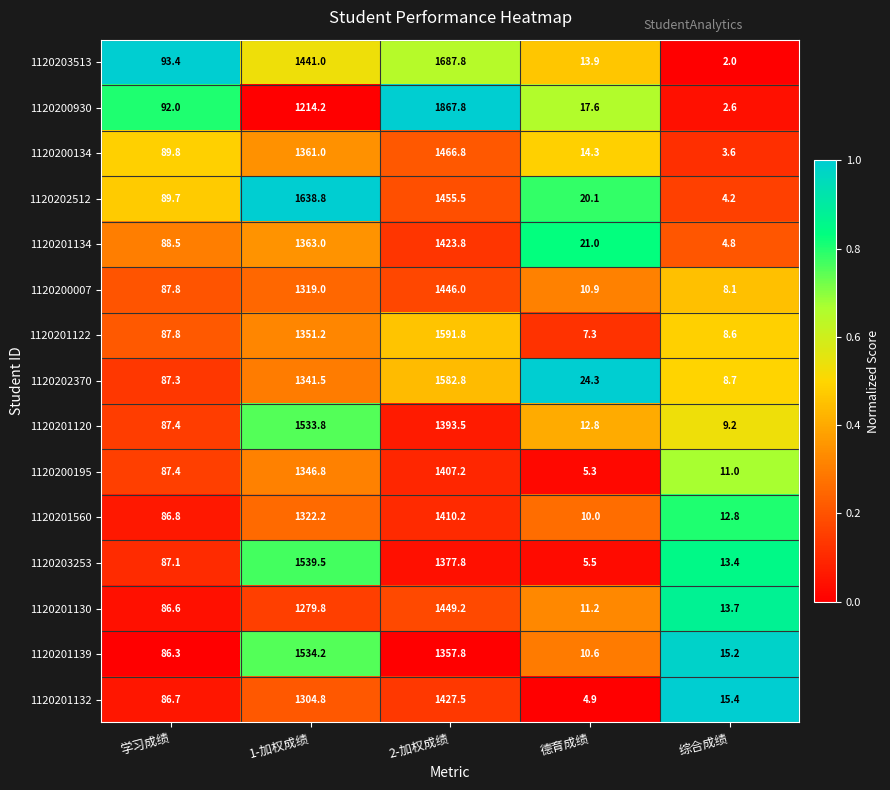

At 德育成绩, list the series in order from largest to smallest.

1120202370, 1120201134, 1120202512, 1120200930, 1120200134, 1120203513, 1120201120, 1120201130, 1120200007, 1120201139, 1120201560, 1120201122, 1120203253, 1120200195, 1120201132